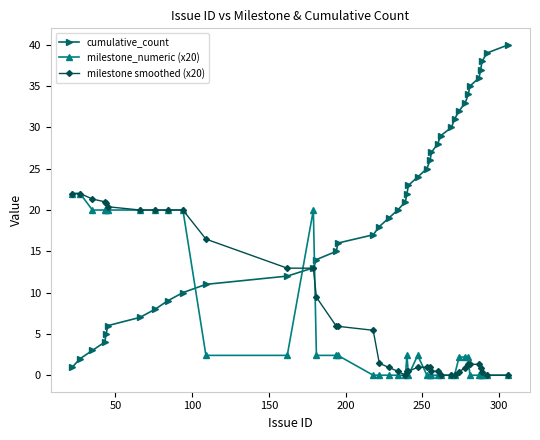

What is the maximum value for cumulative_count?

40.0